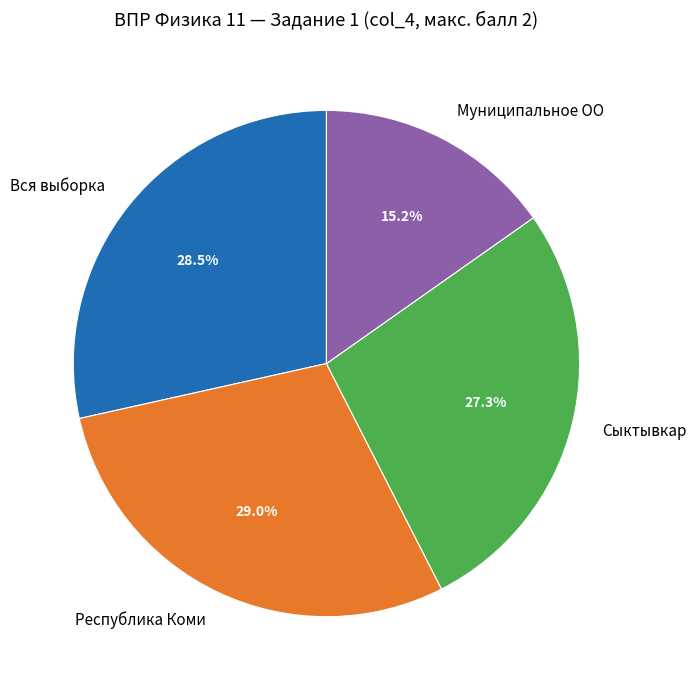

What percentage is the Муниципальное ОО slice, to the nearest percent?

15%